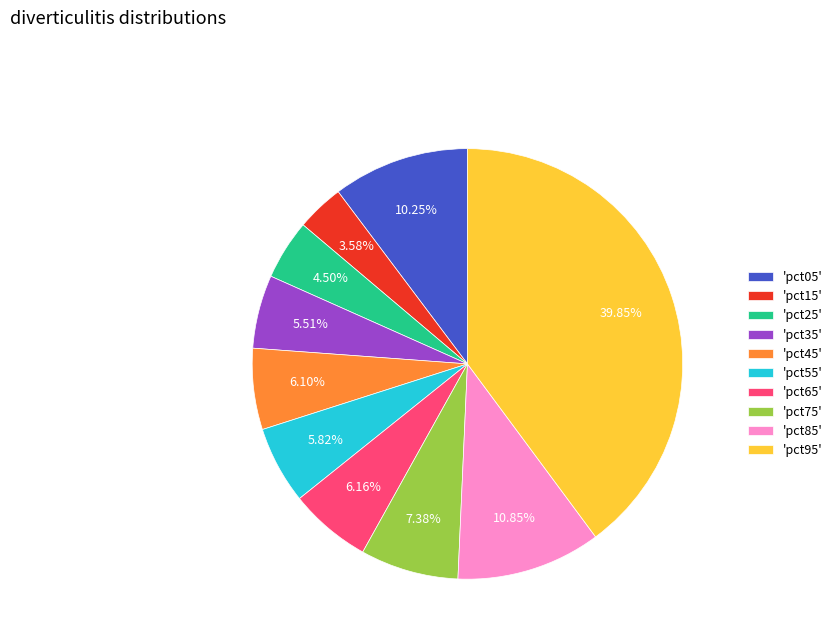

Which has a higher value, 'pct05' or 'pct65'?

'pct05'